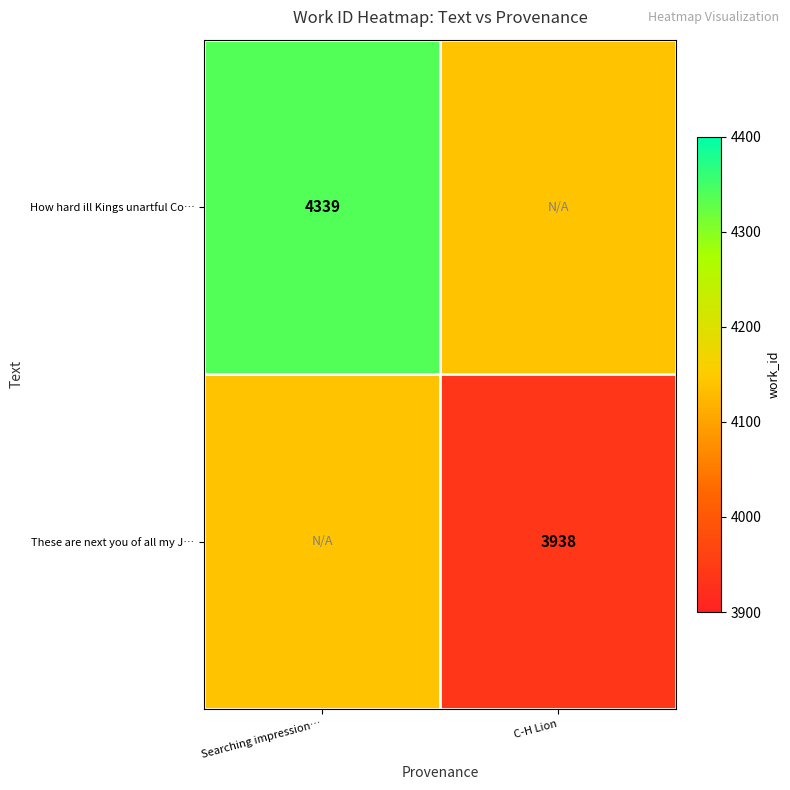

Is it true that These are next you of all my J… equals 1813.7 at C-H Lion?

False